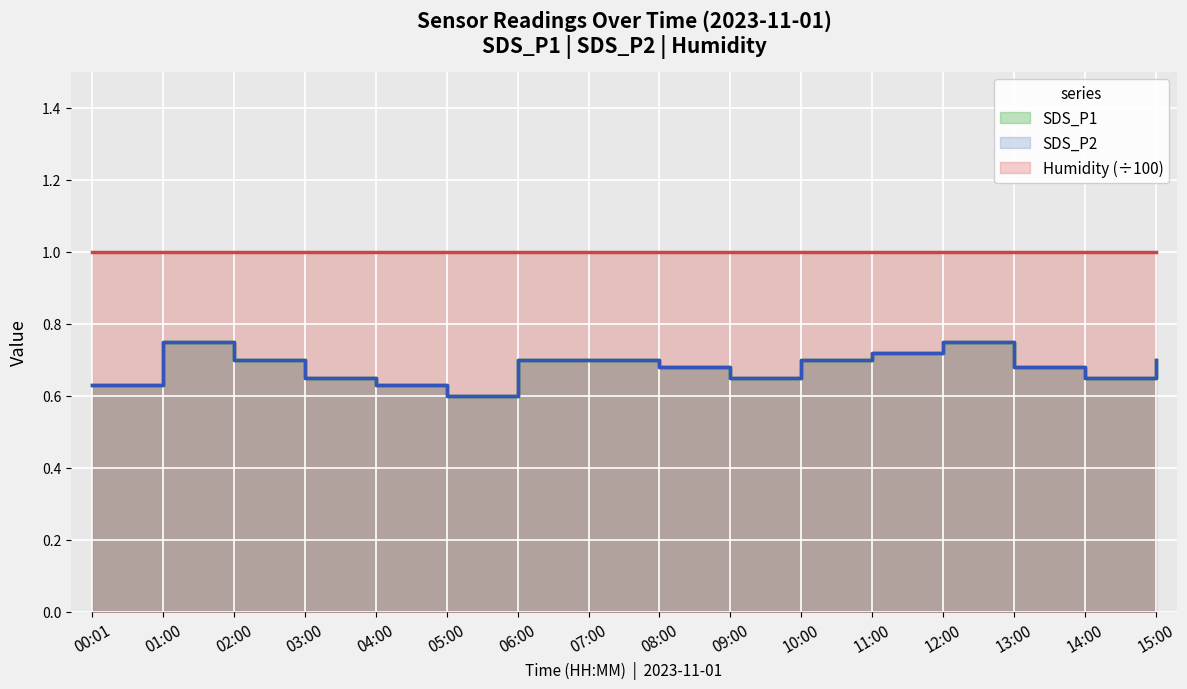

List the labels in order of SDS_P2 value, smallest first.

05:00, 00:01, 04:00, 03:00, 09:00, 14:00, 08:00, 13:00, 02:00, 06:00, 07:00, 10:00, 15:00, 11:00, 01:00, 12:00